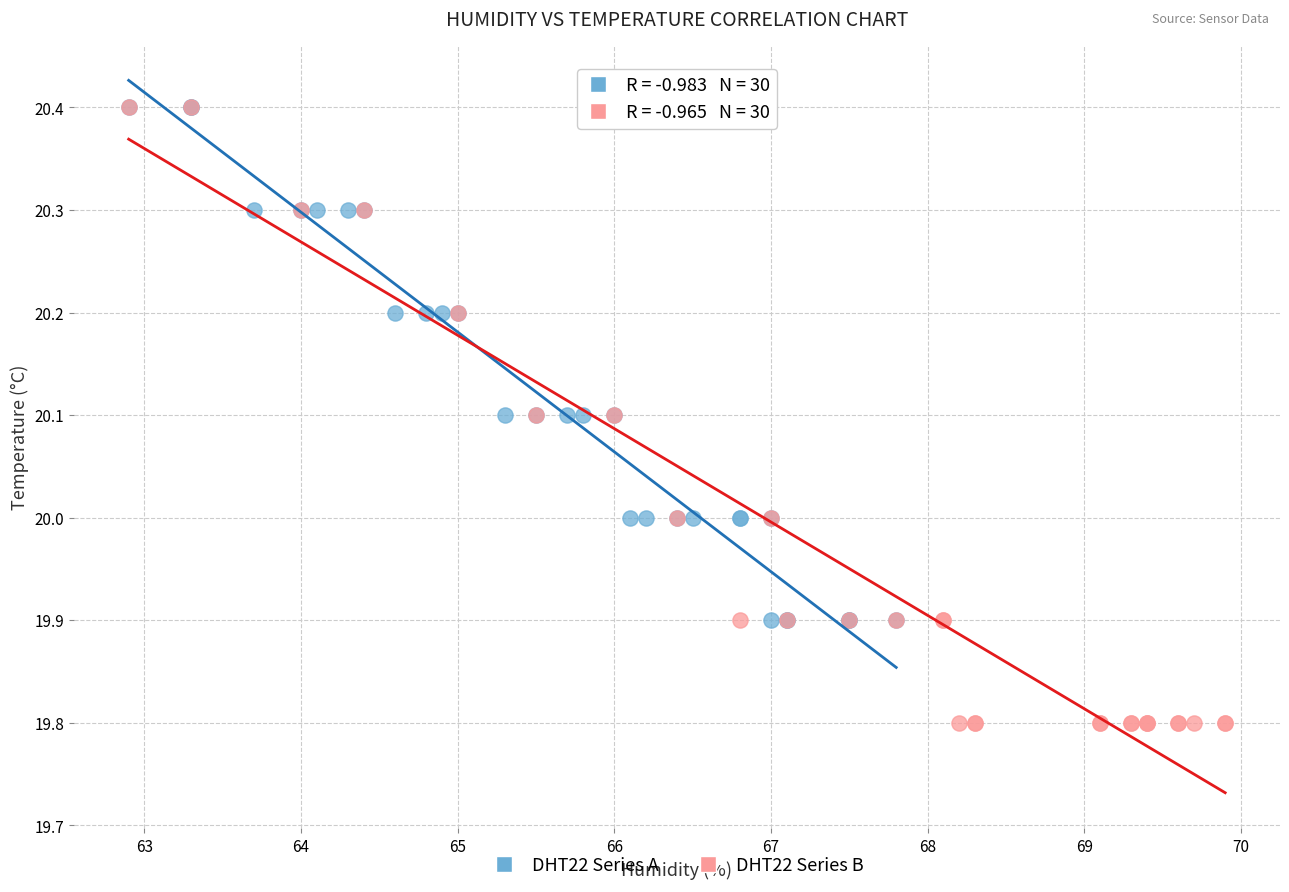

Which series contains the lowest Y value?

DHT22 Series B